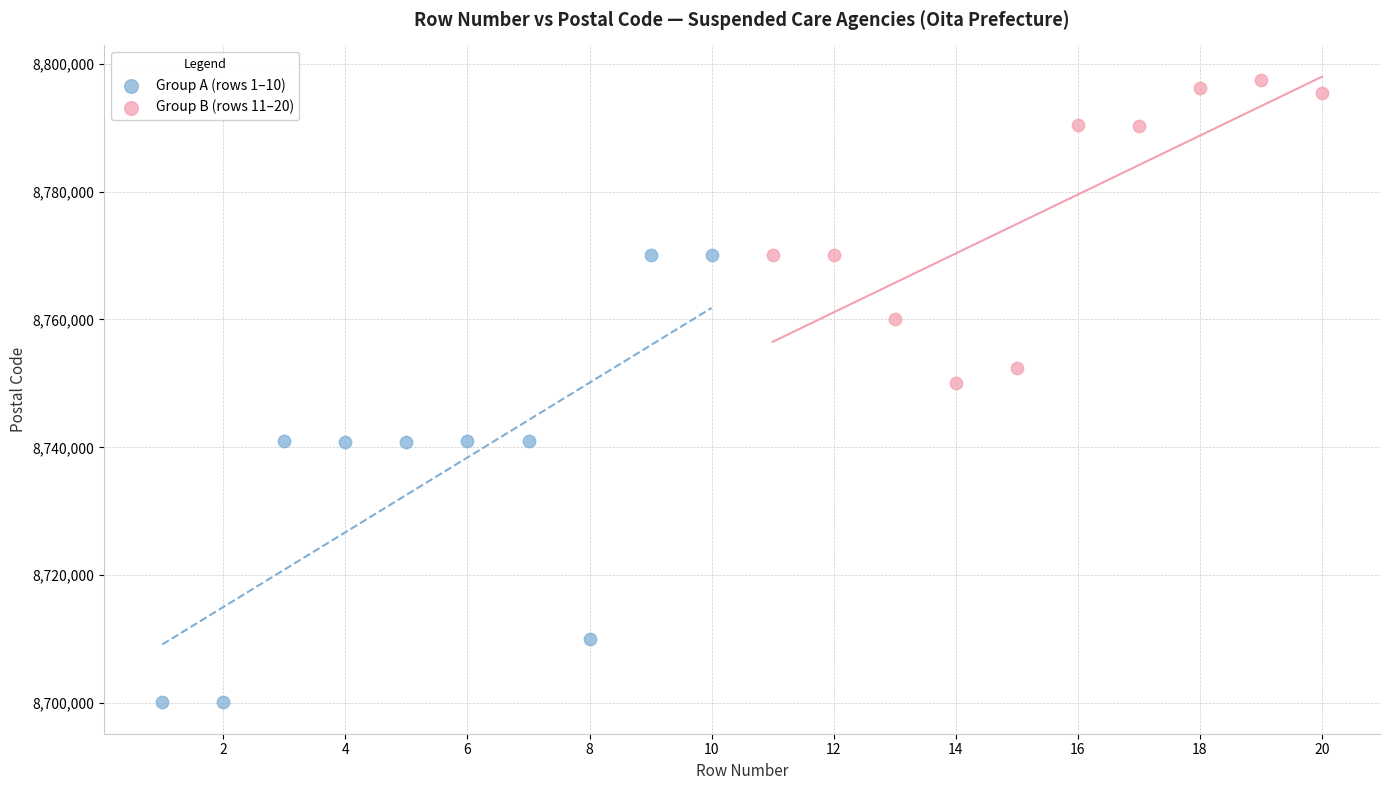

What are all the series names shown in the legend?

Group A (rows 1–10), Group B (rows 11–20)